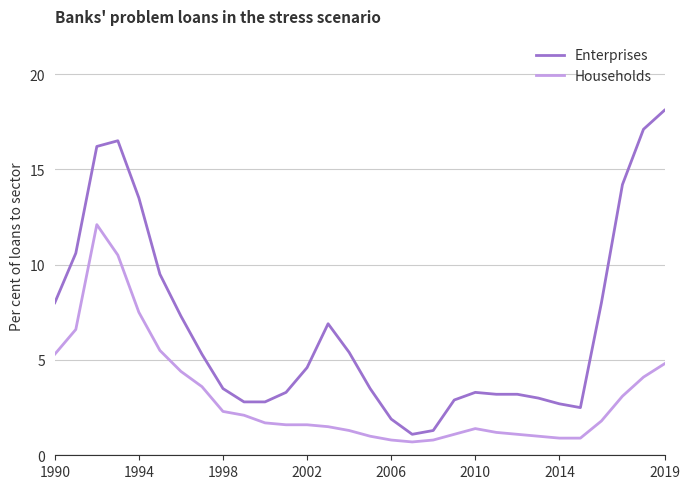

What is the greatest value displayed?

18.1